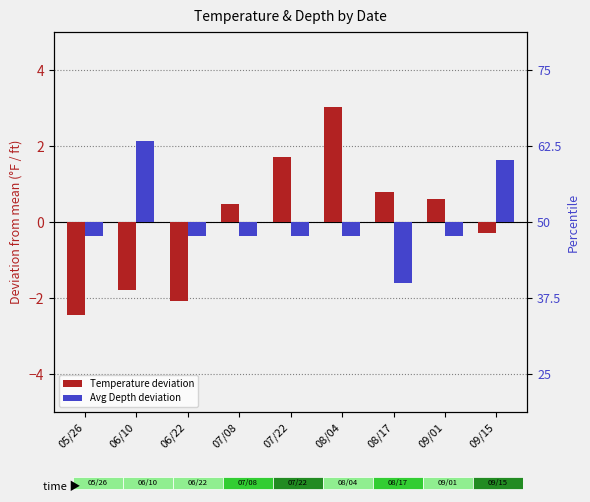

Reading left to right, transcribe all the data shown in this chart.

Temperature (deviation): 05/26=-2.5	06/10=-1.8	06/22=-2.1	07/08=0.5	07/22=1.7	08/04=3.0	08/17=0.8	09/01=0.6	09/15=-0.3
Avg Depth (deviation): 05/26=-0.4	06/10=2.1	06/22=-0.4	07/08=-0.4	07/22=-0.4	08/04=-0.4	08/17=-1.6	09/01=-0.4	09/15=1.6